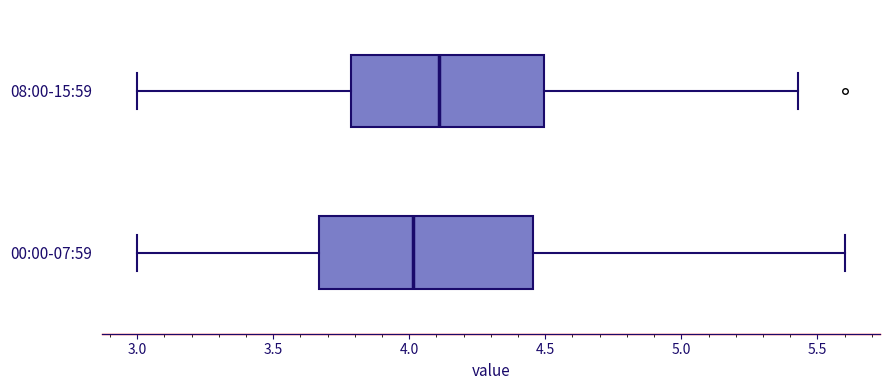

Where does the right whisker of the box for 00:00-07:59 end on the x-axis? The values are not printed on the chart, so give them approximately, as read against the axis.

5.60